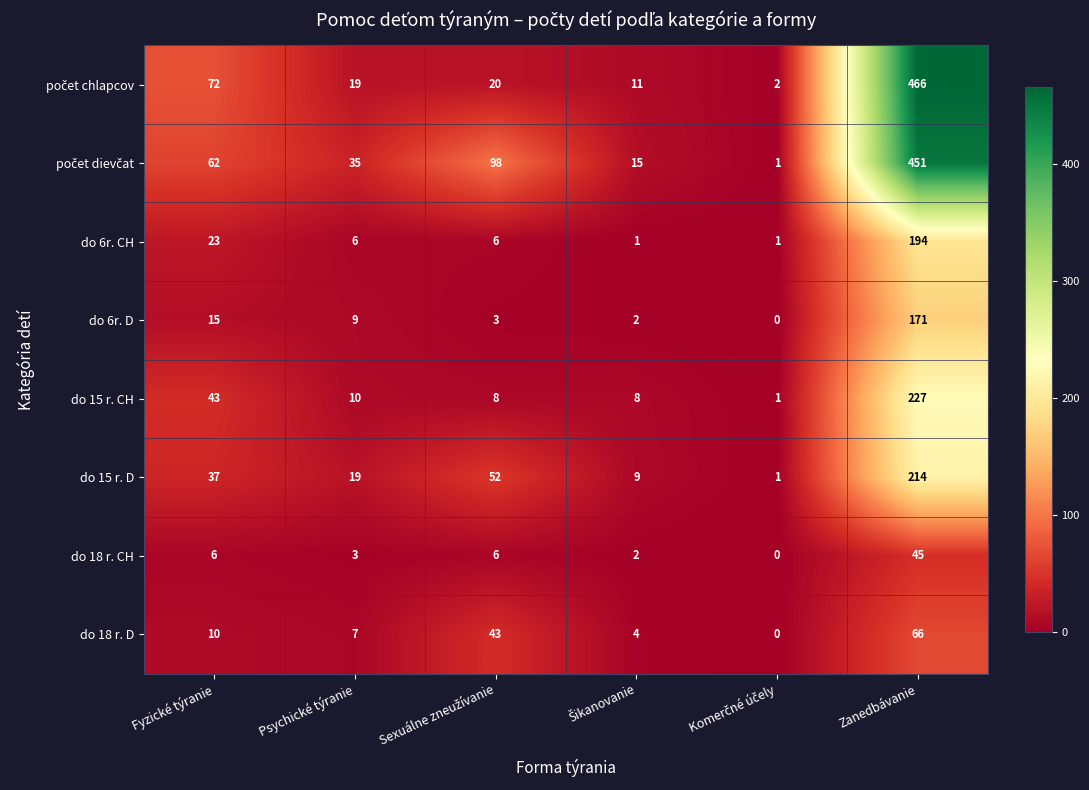

What is the sum of all do 6r. CH values?

231